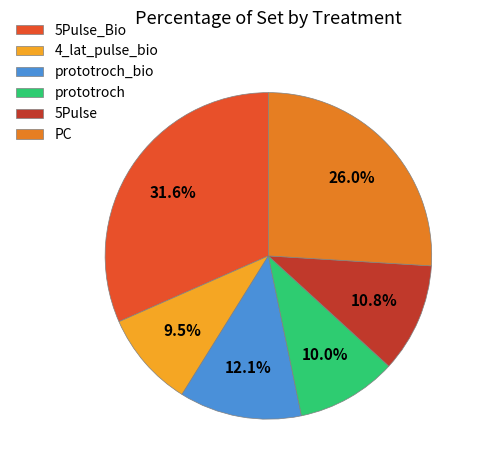

Which has a higher value, prototroch_bio or prototroch?

prototroch_bio